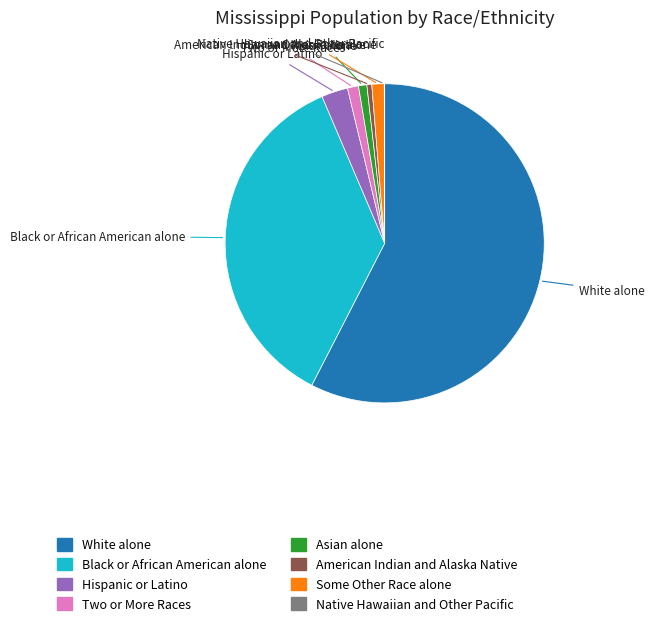

Which slice is the largest?

White alone